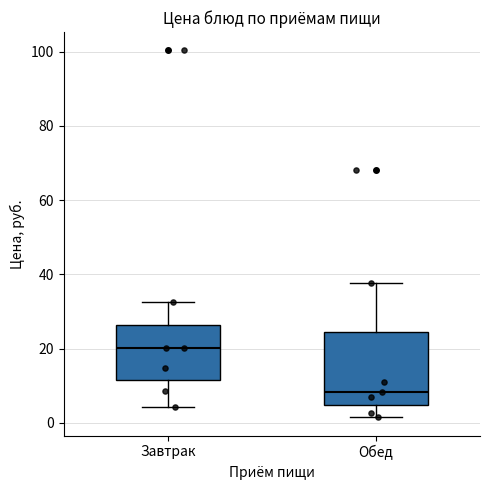

Which box has the lowest median line?

Обед